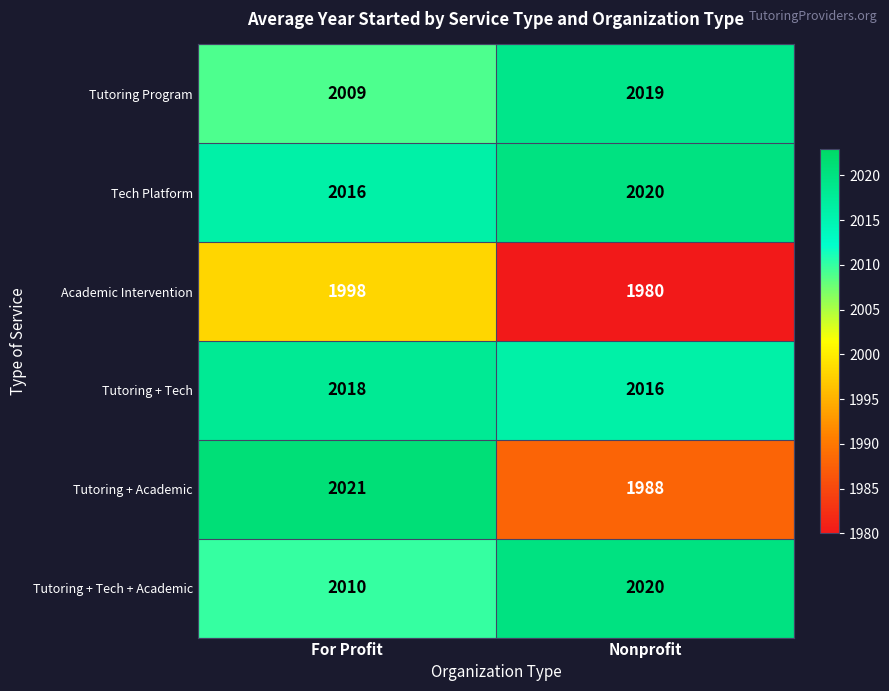

Between For Profit and Nonprofit, which series saw the biggest shift?

Tutoring + Academic